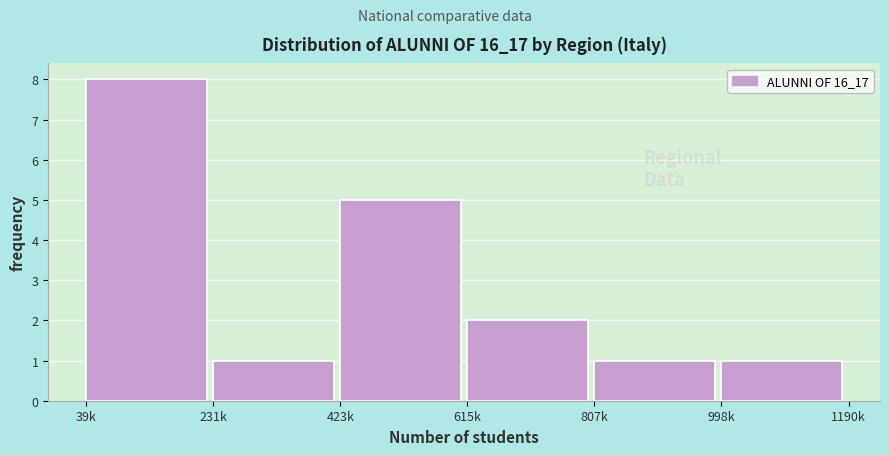

Reading left to right, extract all data points from this chart.

8	1	5	2	1	1